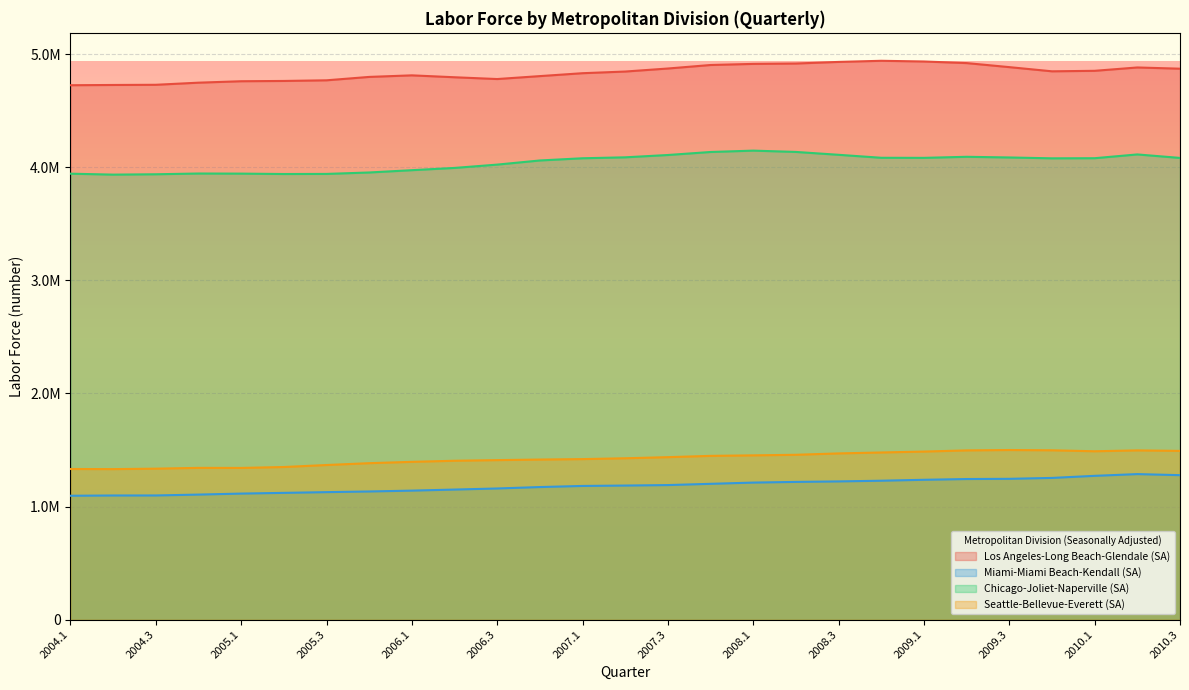

Is it true that Seattle-Bellevue-Everett (SA) equals 1457250 at 2008.2?

True